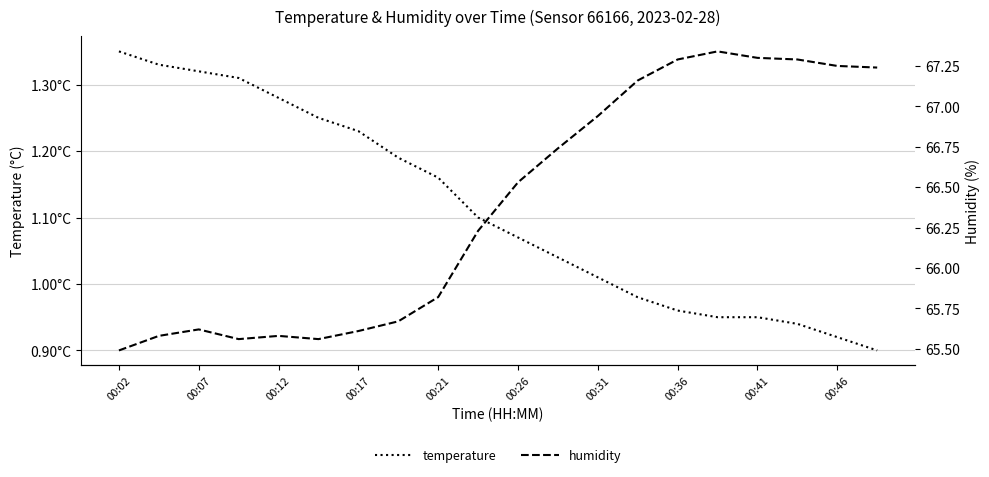

Reading left to right, transcribe all the data shown in this chart.

temperature: 1.4	1.3	1.3	1.3	1.3	1.2	1.2	1.2	1.2	1.1	1.1	1.0	1.0	1.0	1.0	0.9	0.9	0.9	0.9	0.9
humidity: 65.5	65.6	65.6	65.6	65.6	65.6	65.6	65.7	65.8	66.2	66.5	66.7	66.9	67.2	67.3	67.3	67.3	67.3	67.2	67.2